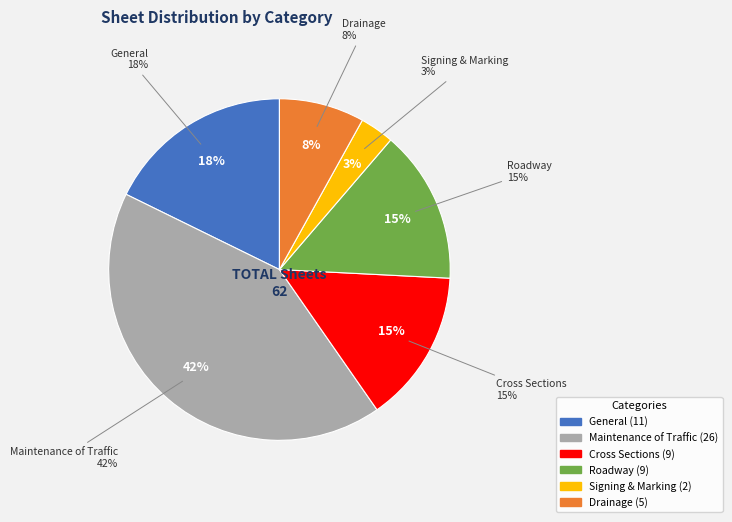

To the nearest percent, what percentage of the pie is Roadway?

15%